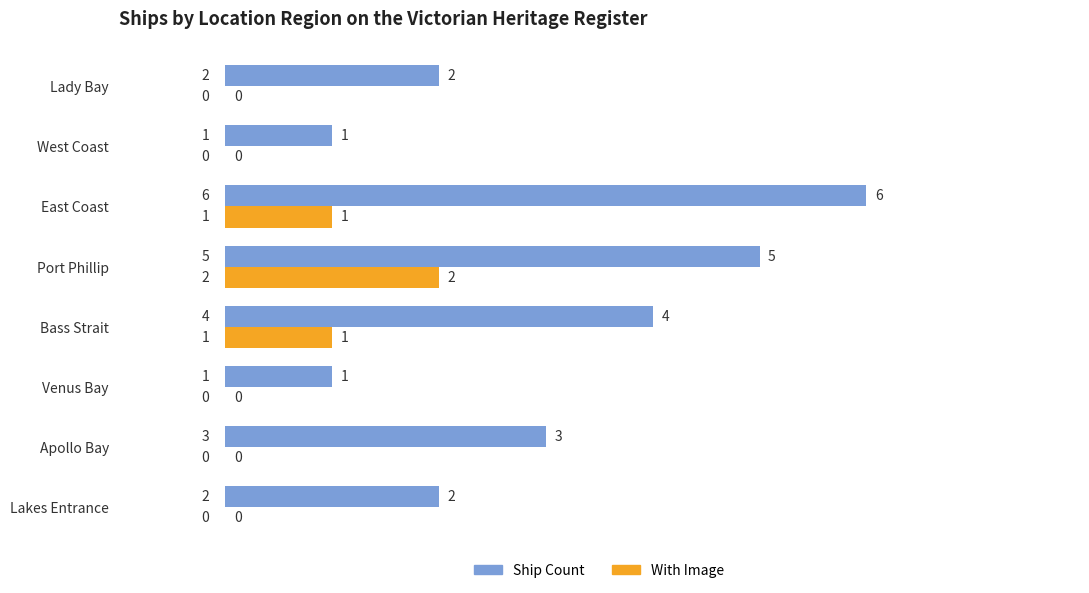

Which series has the largest range (max minus min)?

Ship Count